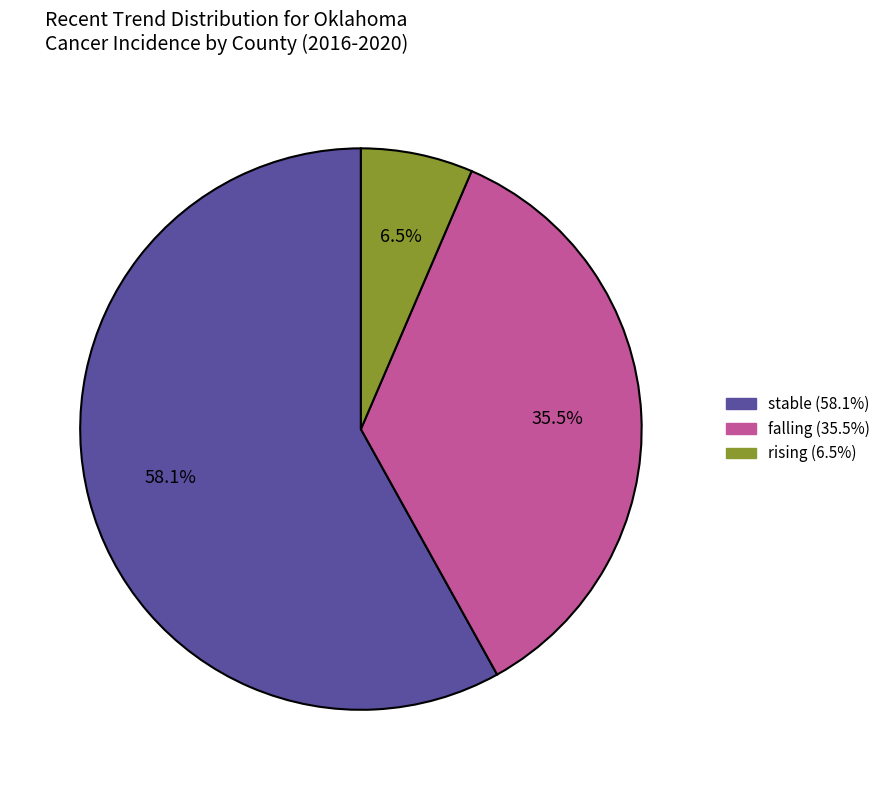

Which slice is the smallest?

rising